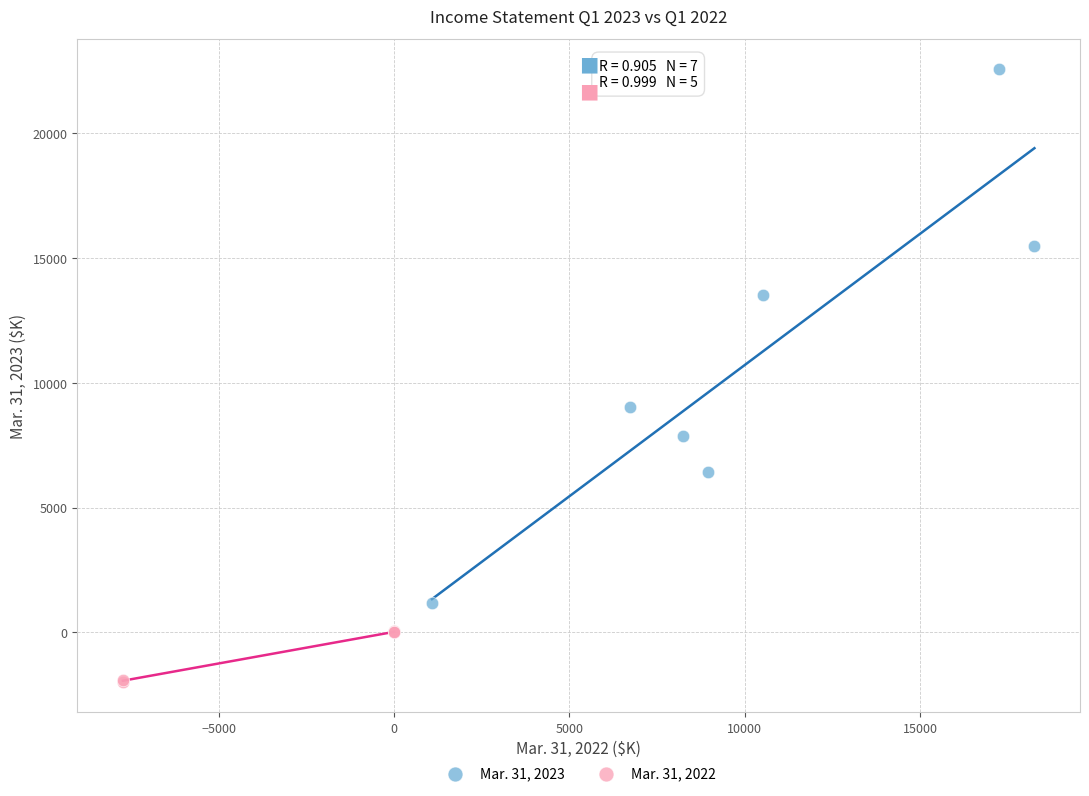

Which series reaches the minimum Y coordinate?

Mar. 31, 2022